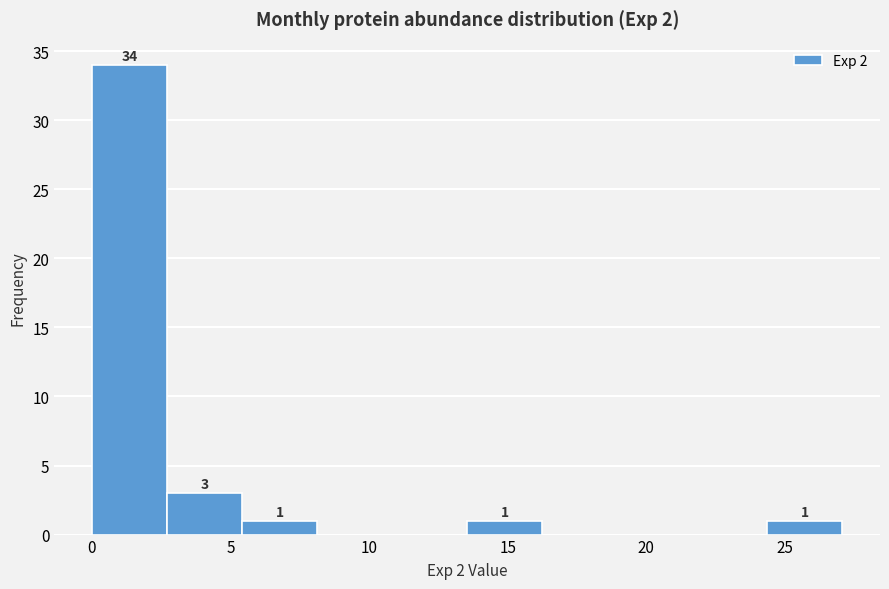

Which range on the x-axis has the tallest bar?

0.0 to 2.5